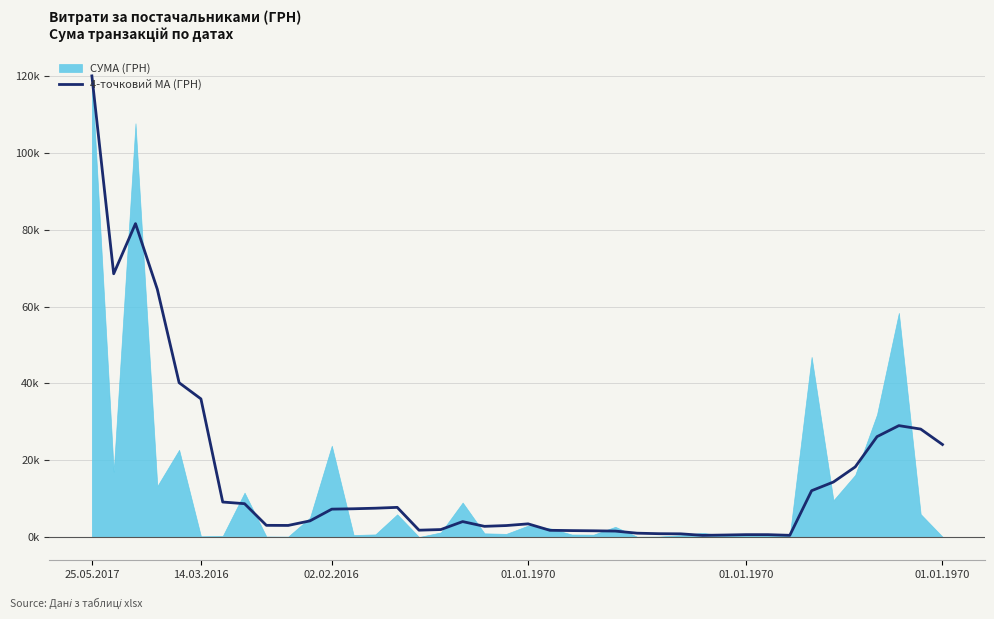

What is the ratio of the value at 17 to the value at 23?

2.4